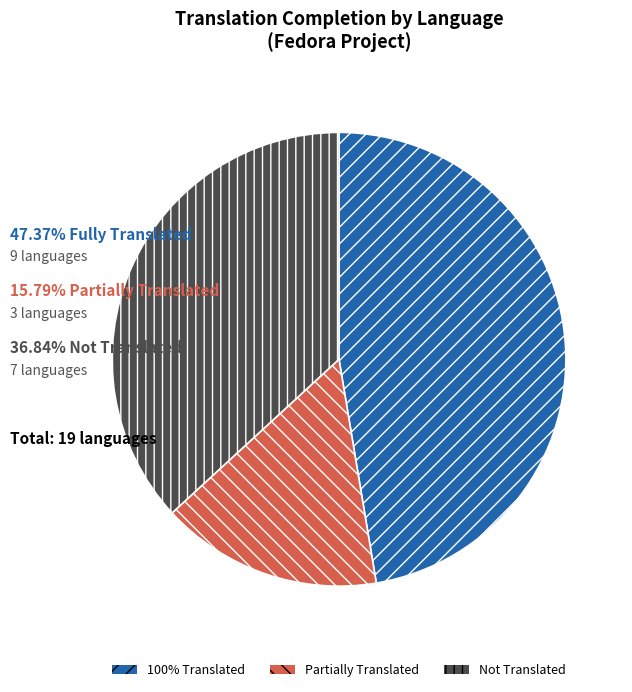

Is there any slice that represents more than half of the pie?

No